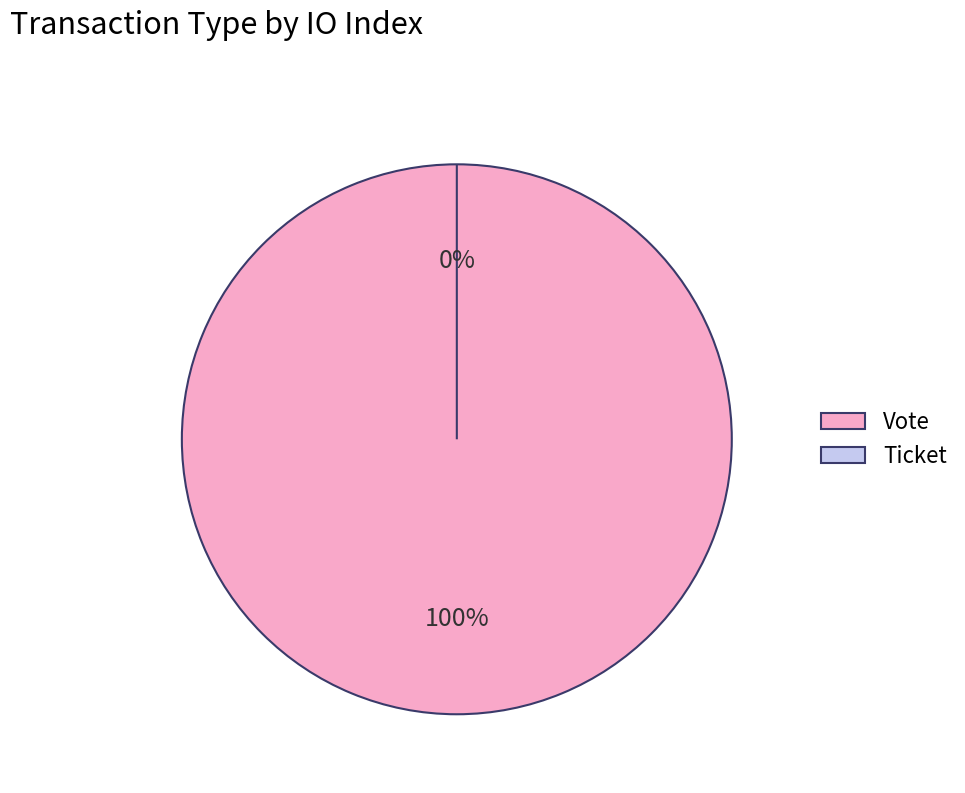

To the nearest percent, what is the difference between the largest and smallest slice percentages?

100%